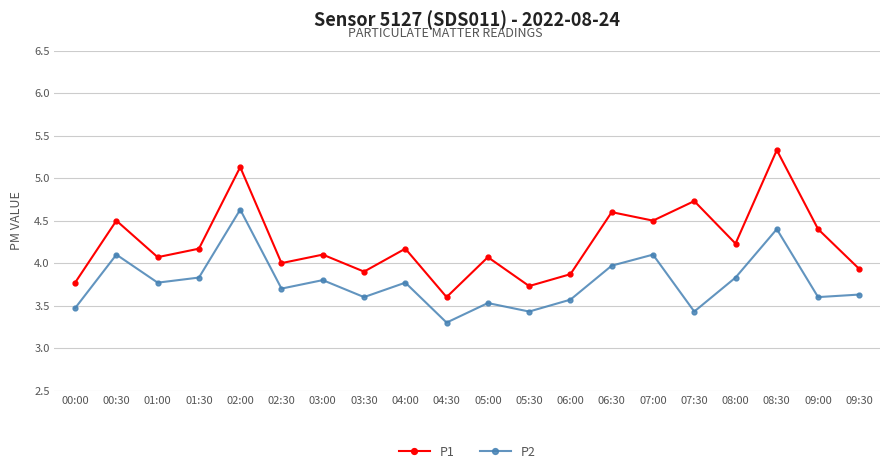

True or false: P1 and P2 intersect in this chart.

False